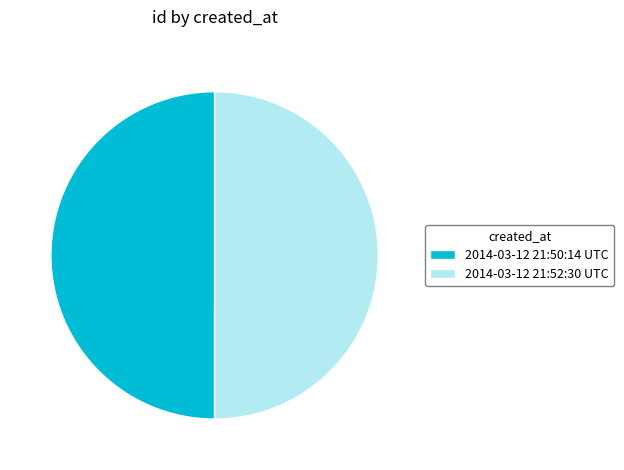

Is the sum of 2014-03-12 21:52:30 UTC and 2014-03-12 21:50:14 UTC greater than half?

Yes